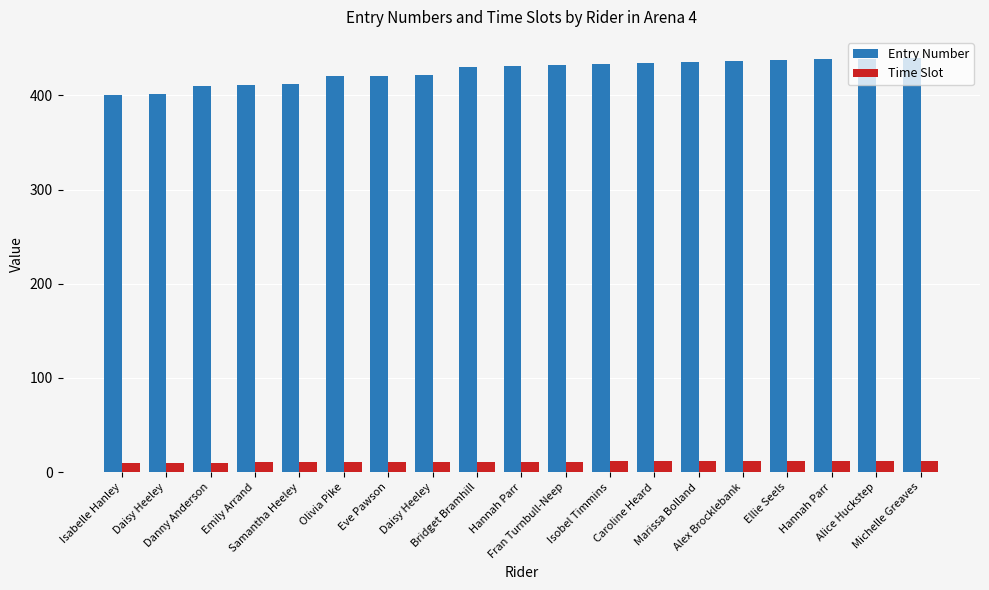

At which label is Time Slot closest to 11?

Bridget Bramhill